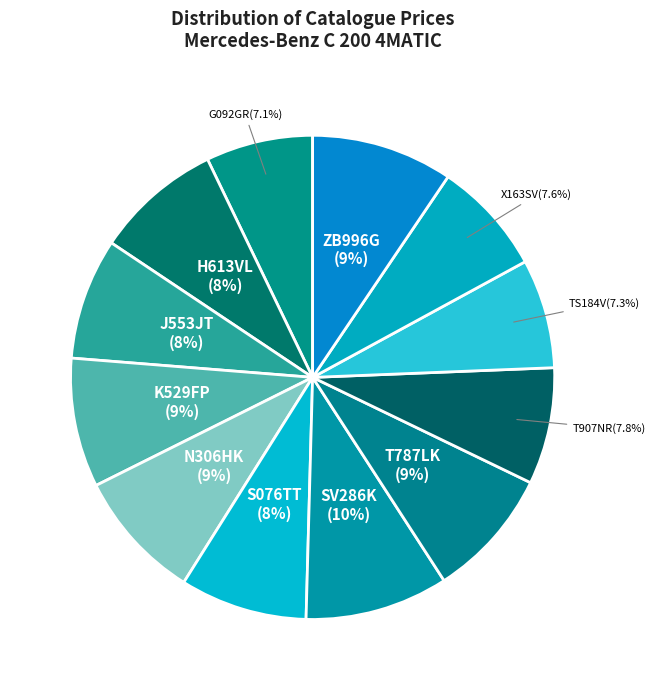

To the nearest percent, what is the combined percentage of SV286K and X163SV?

17%